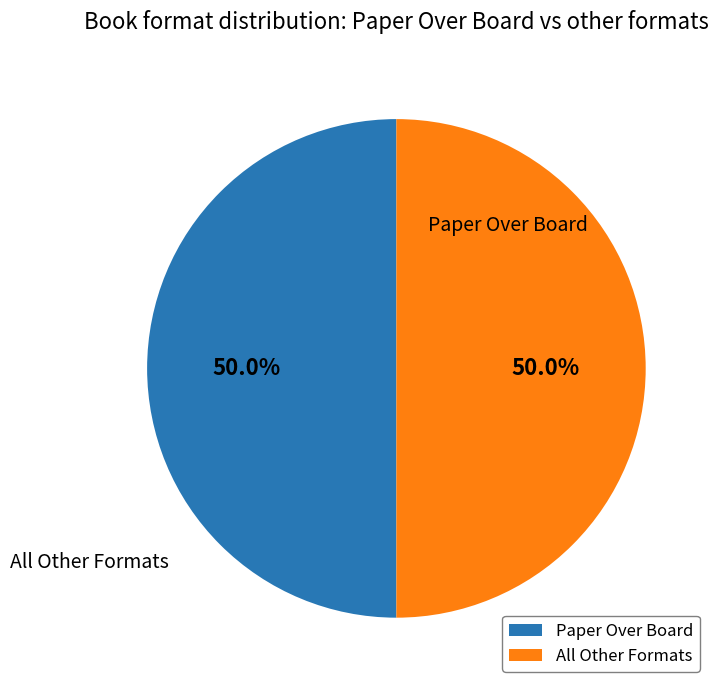

What percentage do Paper Over Board and All Other Formats together represent?

100.0%